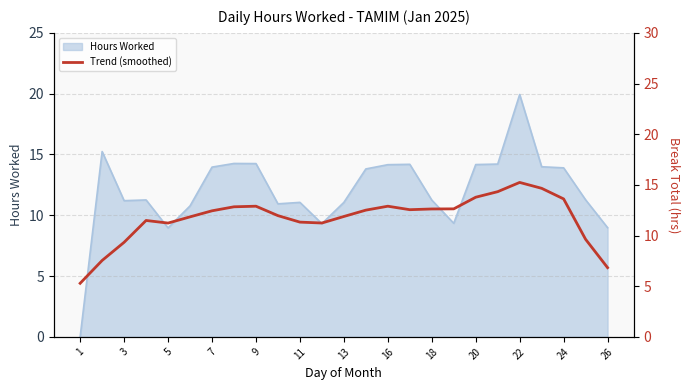

How many categories are shown in the chart?

25